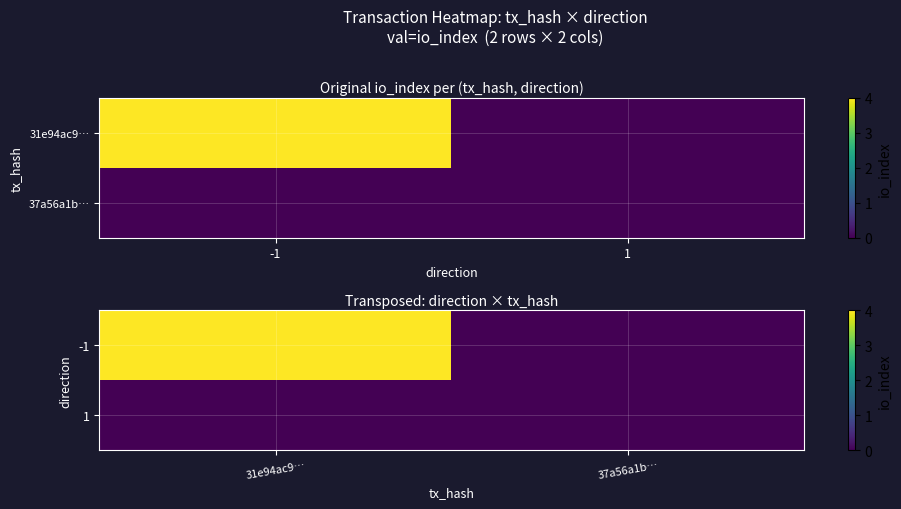

At which label does -1 reach its peak?

31e94ac9…